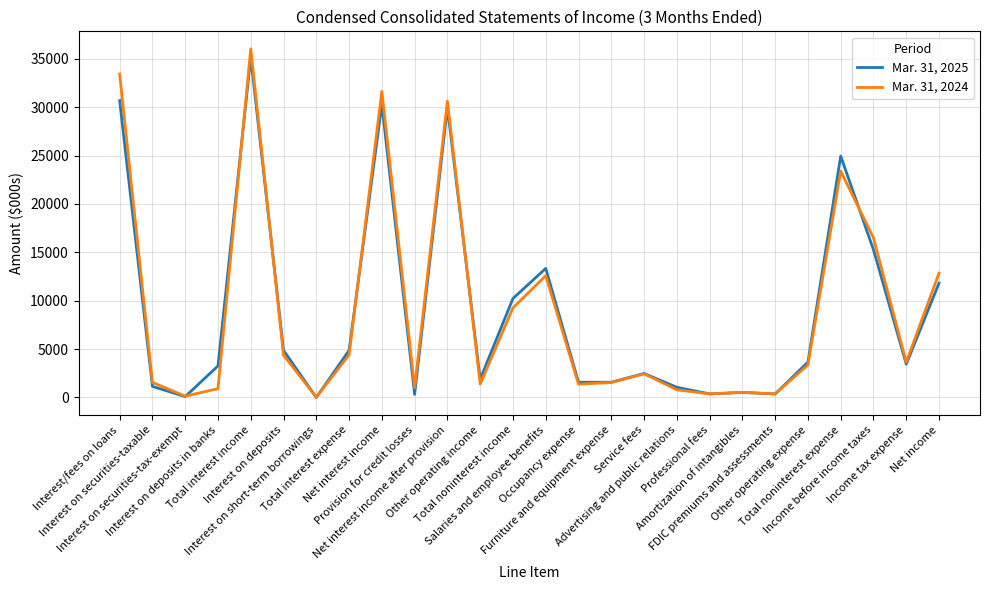

At which label does Mar. 31, 2024 first exceed 3366?

Interest/fees on loans